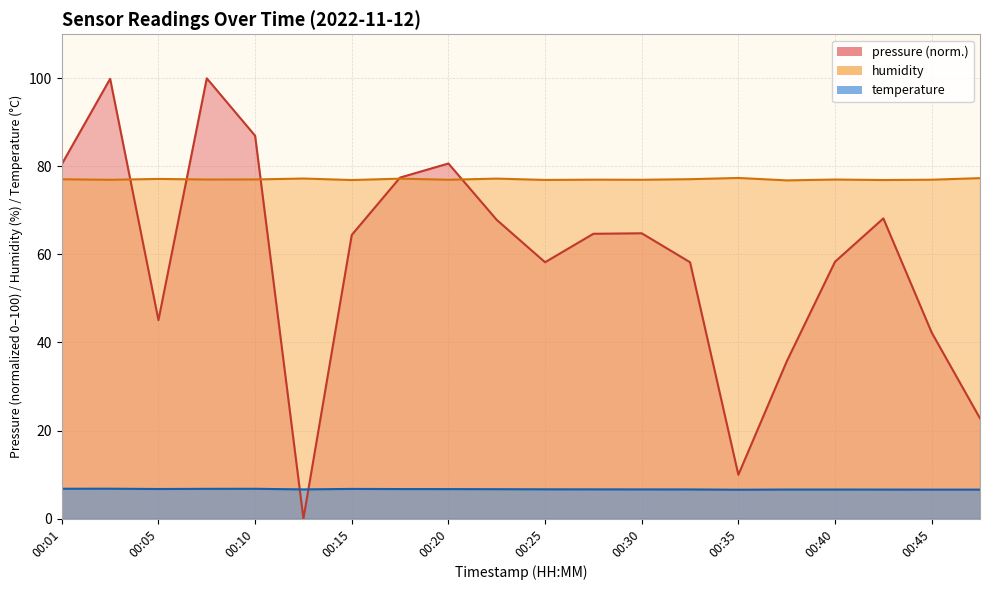

Rank the series at 00:23 from highest to lowest value.

humidity, pressure, temperature